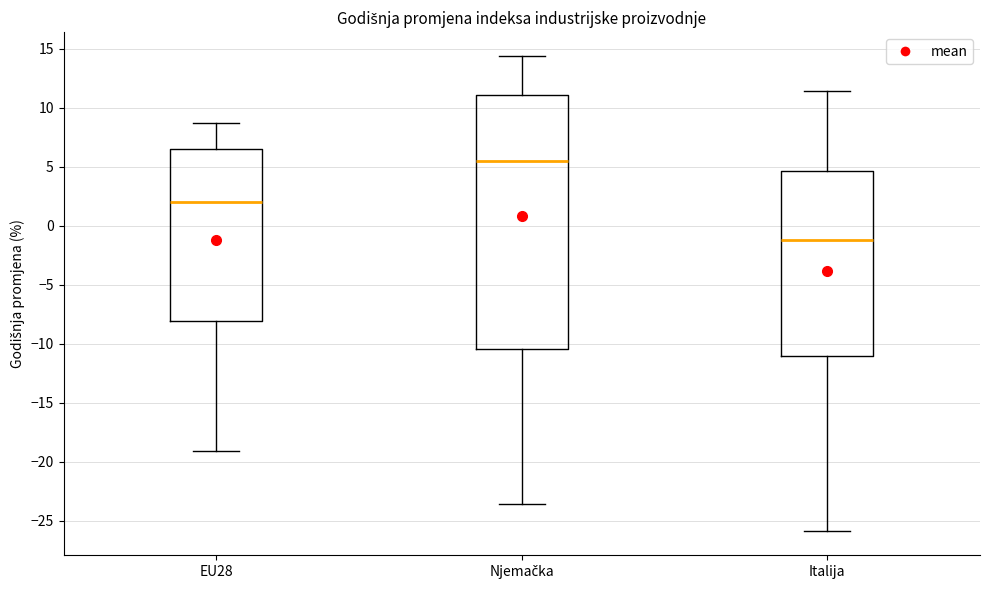

Reading left to right, read every box against the y-axis: the position of its median line, the range the box covers, and the ends of its whiskers. The values are not printed on the chart, so give them approximately, as read against the axis.

EU28: median 2.0, box -8.0 to 6.5, whiskers -19.0 to 8.5
Njemačka: median 5.5, box -10.5 to 11.0, whiskers -23.5 to 14.5
Italija: median -1.0, box -11.0 to 4.5, whiskers -26.0 to 11.5